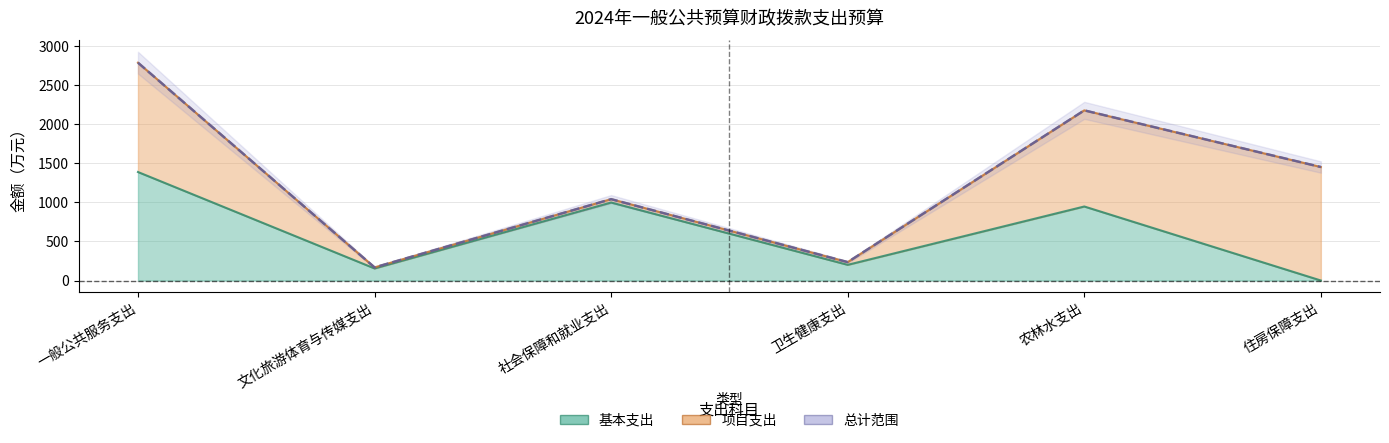

What is the spread (max minus min) of values at 农林水支出?

1230.2